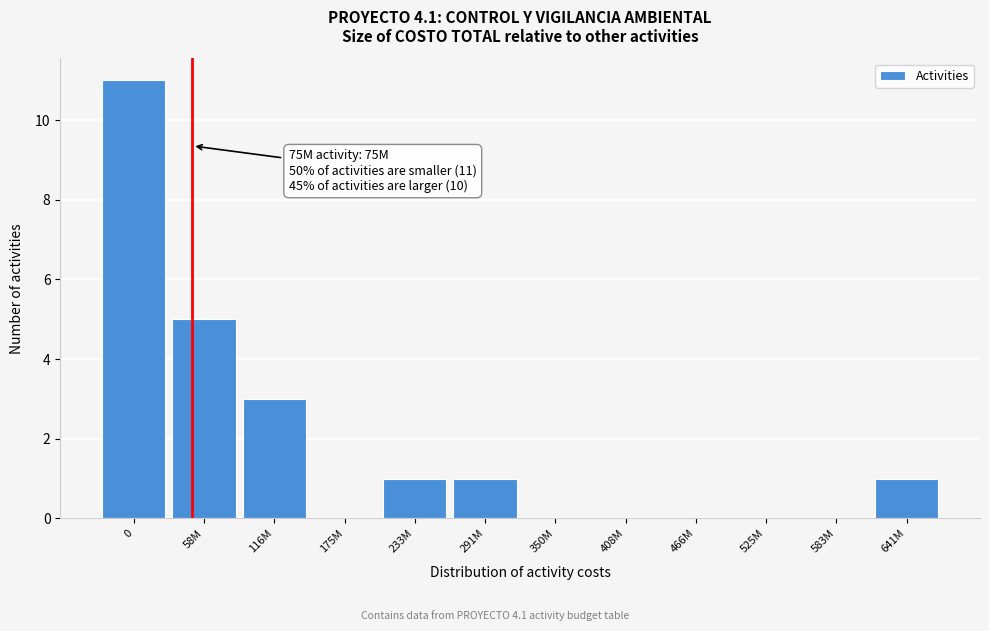

Reading right to left, list all the values displayed in this chart.

641M=1	583M=0	525M=0	466M=0	408M=0	350M=0	291M=1	233M=1	175M=0	116M=3	58M=5	0=11